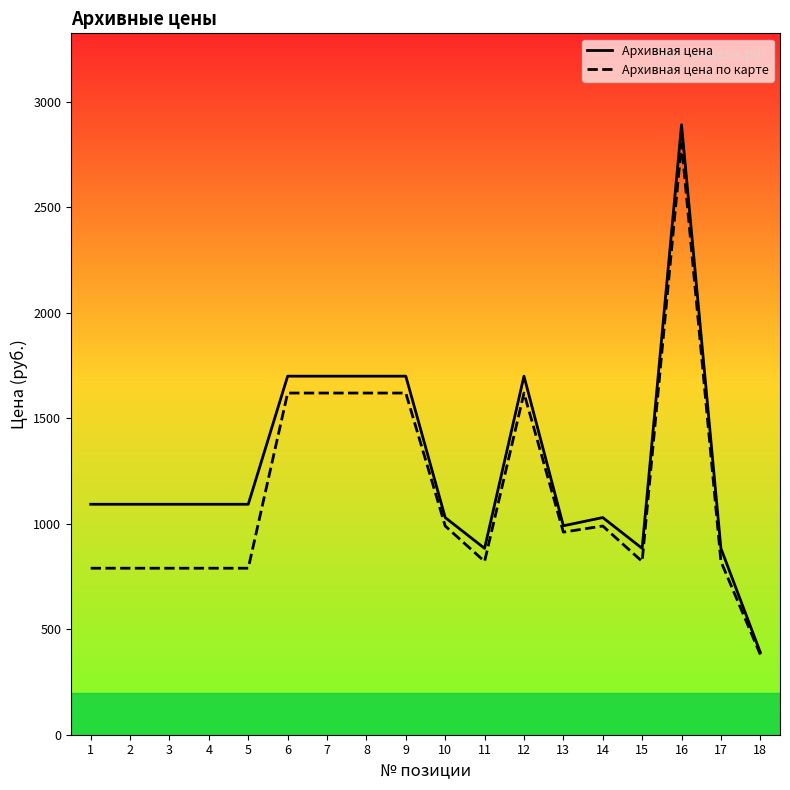

Does the chart have visible grid lines?

No